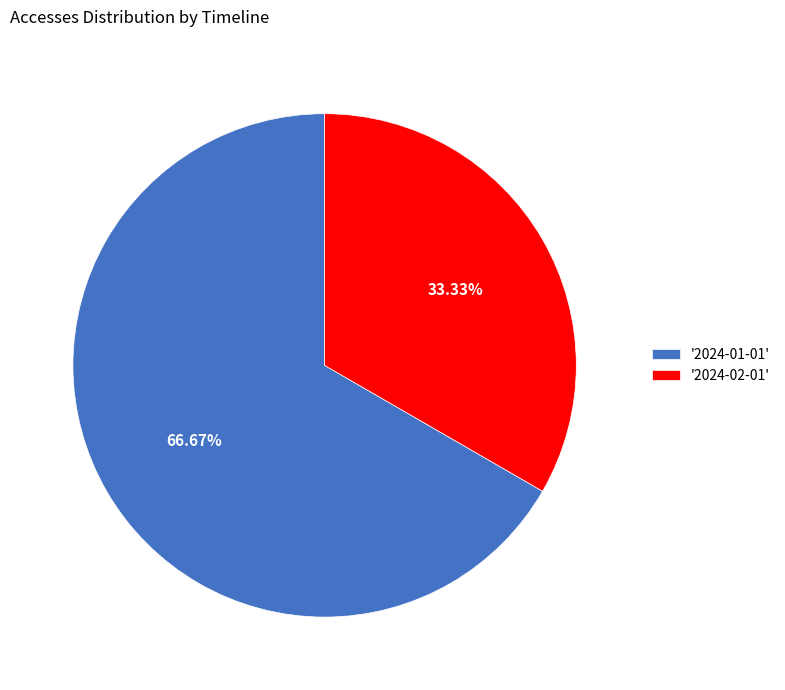

Which category accounts for the majority?

'2024-01-01'